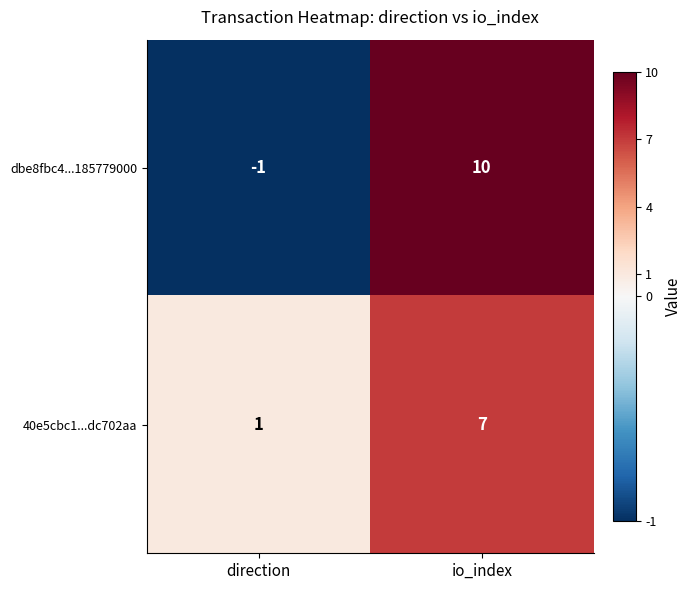

What is the difference between the dbe8fbc4...185779000 values at direction and io_index?

11